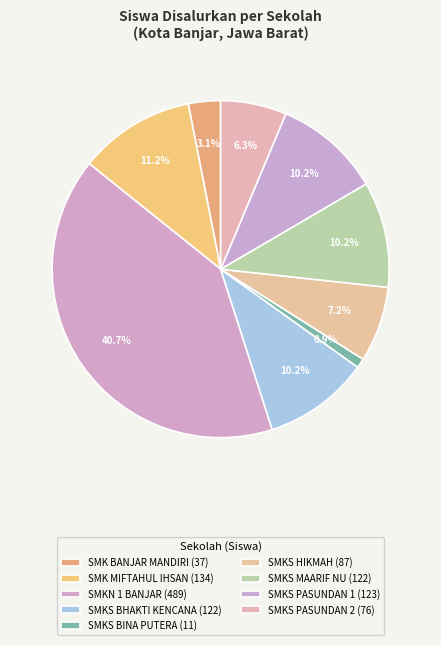

How many slices are in this pie chart?

9